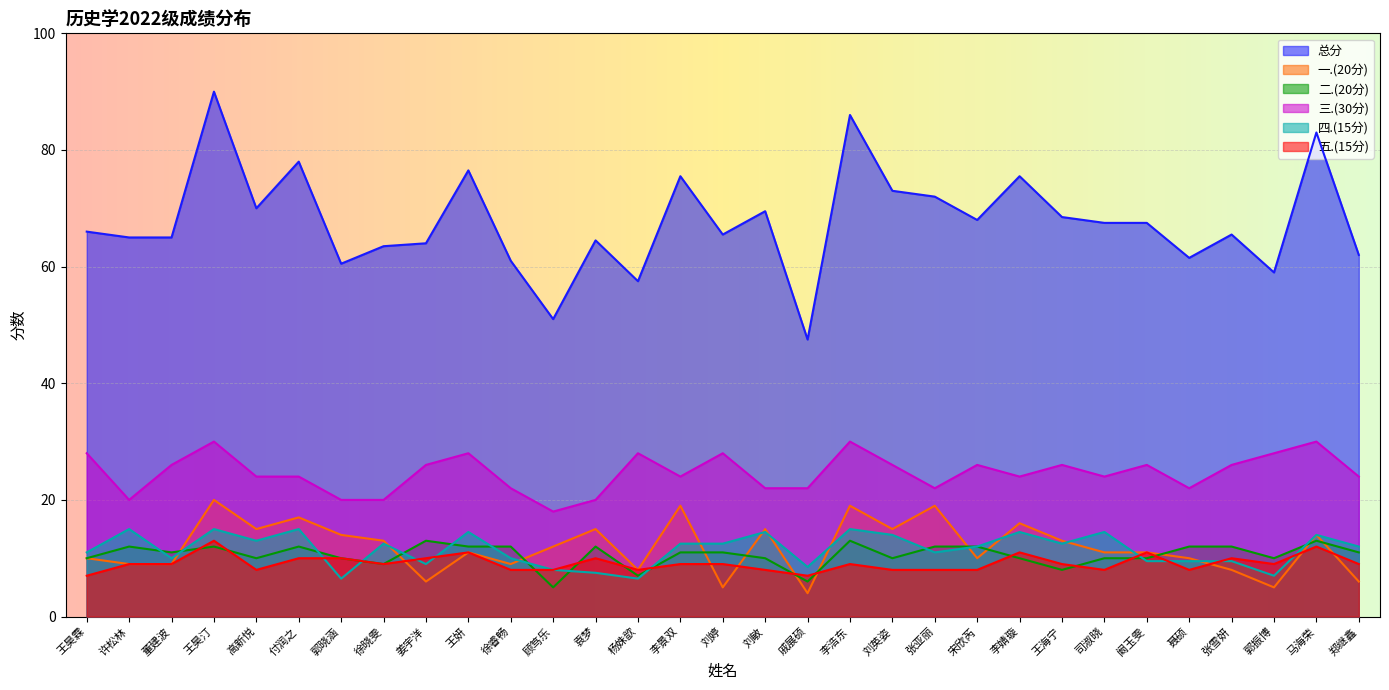

Reading left to right, transcribe all the data shown in this chart.

总分: 王昊霖=66.0	许松林=65.0	董建波=65.0	王昊汀=90.0	高新悦=70.0	付润之=78.0	郭晓涵=60.5	徐晓雯=63.5	姜宇洋=64.0	王妍=76.5	徐睿畅=61.0	顾笃乐=51.0	袁梦=64.5	杨姝歆=57.5	李景双=75.5	刘婷=65.5	刘敏=69.5	戚展硕=47.5	李浩东=86.0	刘英姿=73.0	张亚丽=72.0	宋欣芮=68.0	李婧璇=75.5	王海宁=68.5	司淑晓=67.5	阚玉雯=67.5	聂硕=61.5	张雪妍=65.5	郭振博=59.0	马海荣=83.0	郑继鑫=62.0
一.(20分): 王昊霖=10.0	许松林=9.0	董建波=9.0	王昊汀=20.0	高新悦=15.0	付润之=17.0	郭晓涵=14.0	徐晓雯=13.0	姜宇洋=6.0	王妍=11.0	徐睿畅=9.0	顾笃乐=12.0	袁梦=15.0	杨姝歆=8.0	李景双=19.0	刘婷=5.0	刘敏=15.0	戚展硕=4.0	李浩东=19.0	刘英姿=15.0	张亚丽=19.0	宋欣芮=10.0	李婧璇=16.0	王海宁=13.0	司淑晓=11.0	阚玉雯=11.0	聂硕=10.0	张雪妍=8.0	郭振博=5.0	马海荣=14.0	郑继鑫=6.0
二.(20分): 王昊霖=10.0	许松林=12.0	董建波=11.0	王昊汀=12.0	高新悦=10.0	付润之=12.0	郭晓涵=10.0	徐晓雯=9.0	姜宇洋=13.0	王妍=12.0	徐睿畅=12.0	顾笃乐=5.0	袁梦=12.0	杨姝歆=7.0	李景双=11.0	刘婷=11.0	刘敏=10.0	戚展硕=6.0	李浩东=13.0	刘英姿=10.0	张亚丽=12.0	宋欣芮=12.0	李婧璇=10.0	王海宁=8.0	司淑晓=10.0	阚玉雯=10.0	聂硕=12.0	张雪妍=12.0	郭振博=10.0	马海荣=13.0	郑继鑫=11.0
三.(30分): 王昊霖=28.0	许松林=20.0	董建波=26.0	王昊汀=30.0	高新悦=24.0	付润之=24.0	郭晓涵=20.0	徐晓雯=20.0	姜宇洋=26.0	王妍=28.0	徐睿畅=22.0	顾笃乐=18.0	袁梦=20.0	杨姝歆=28.0	李景双=24.0	刘婷=28.0	刘敏=22.0	戚展硕=22.0	李浩东=30.0	刘英姿=26.0	张亚丽=22.0	宋欣芮=26.0	李婧璇=24.0	王海宁=26.0	司淑晓=24.0	阚玉雯=26.0	聂硕=22.0	张雪妍=26.0	郭振博=28.0	马海荣=30.0	郑继鑫=24.0
四.(15分): 王昊霖=11.0	许松林=15.0	董建波=10.0	王昊汀=15.0	高新悦=13.0	付润之=15.0	郭晓涵=6.5	徐晓雯=12.5	姜宇洋=9.0	王妍=14.5	徐睿畅=10.0	顾笃乐=8.0	袁梦=7.5	杨姝歆=6.5	李景双=12.5	刘婷=12.5	刘敏=14.5	戚展硕=8.5	李浩东=15.0	刘英姿=14.0	张亚丽=11.0	宋欣芮=12.0	李婧璇=14.5	王海宁=12.5	司淑晓=14.5	阚玉雯=9.5	聂硕=9.5	张雪妍=9.5	郭振博=7.0	马海荣=14.0	郑继鑫=12.0
五.(15分): 王昊霖=7.0	许松林=9.0	董建波=9.0	王昊汀=13.0	高新悦=8.0	付润之=10.0	郭晓涵=10.0	徐晓雯=9.0	姜宇洋=10.0	王妍=11.0	徐睿畅=8.0	顾笃乐=8.0	袁梦=10.0	杨姝歆=8.0	李景双=9.0	刘婷=9.0	刘敏=8.0	戚展硕=7.0	李浩东=9.0	刘英姿=8.0	张亚丽=8.0	宋欣芮=8.0	李婧璇=11.0	王海宁=9.0	司淑晓=8.0	阚玉雯=11.0	聂硕=8.0	张雪妍=10.0	郭振博=9.0	马海荣=12.0	郑继鑫=9.0